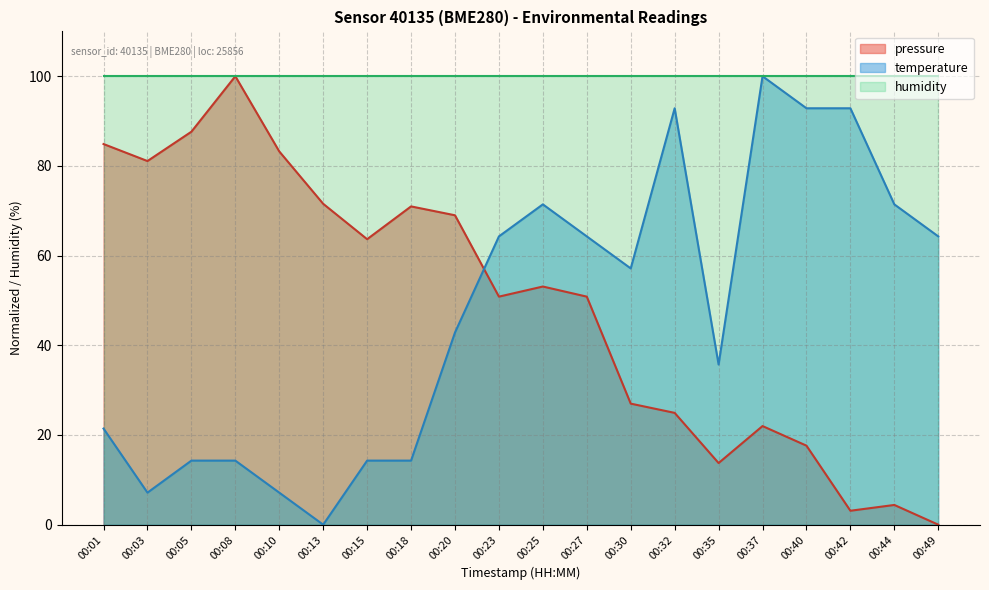

What is the total value across all series at 00:25?

224.5